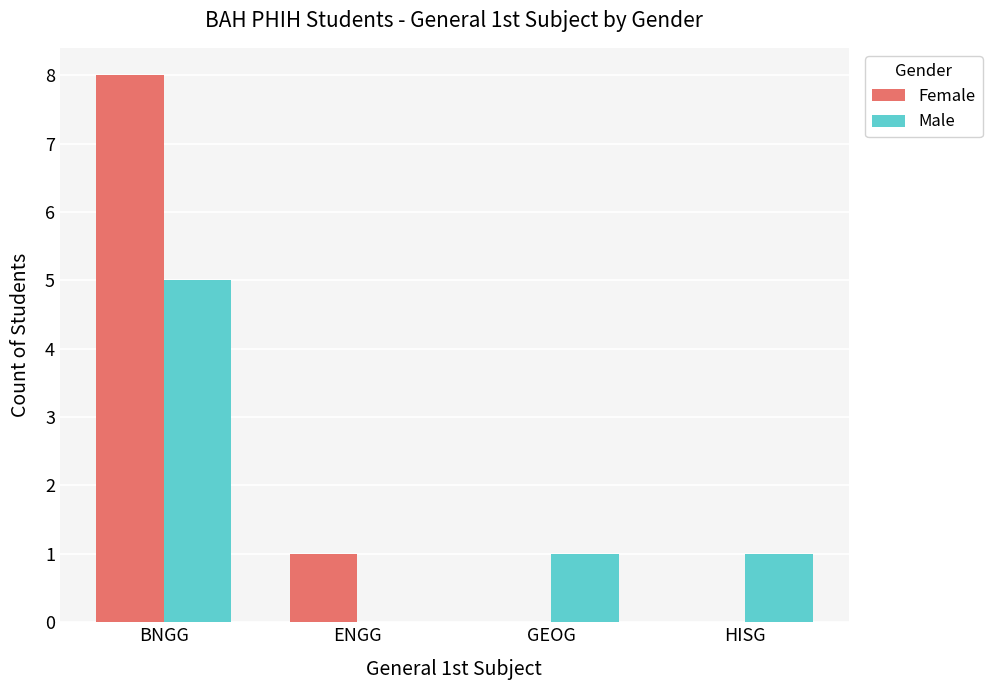

Reading left to right, what are all the values shown in this chart?

Female: 8	1	0	0
Male: 5	0	1	1